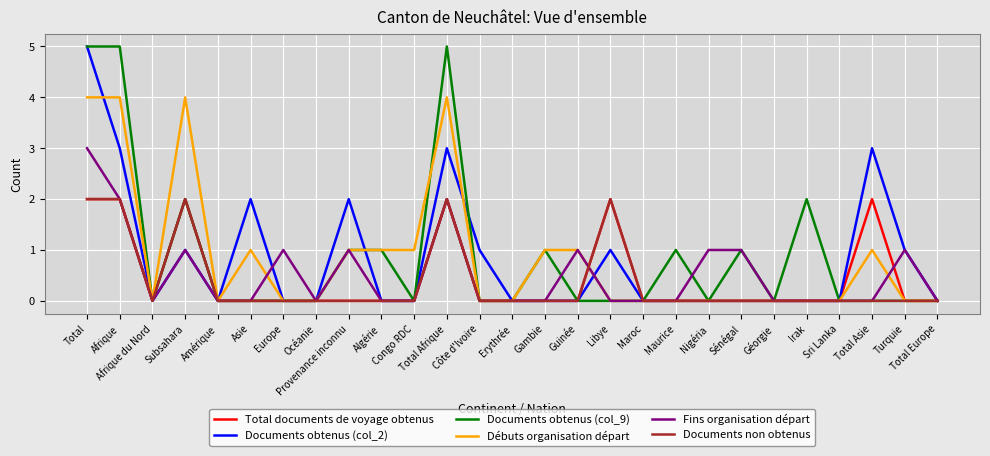

What is the maximum value for Documents obtenus (col_9)?

5